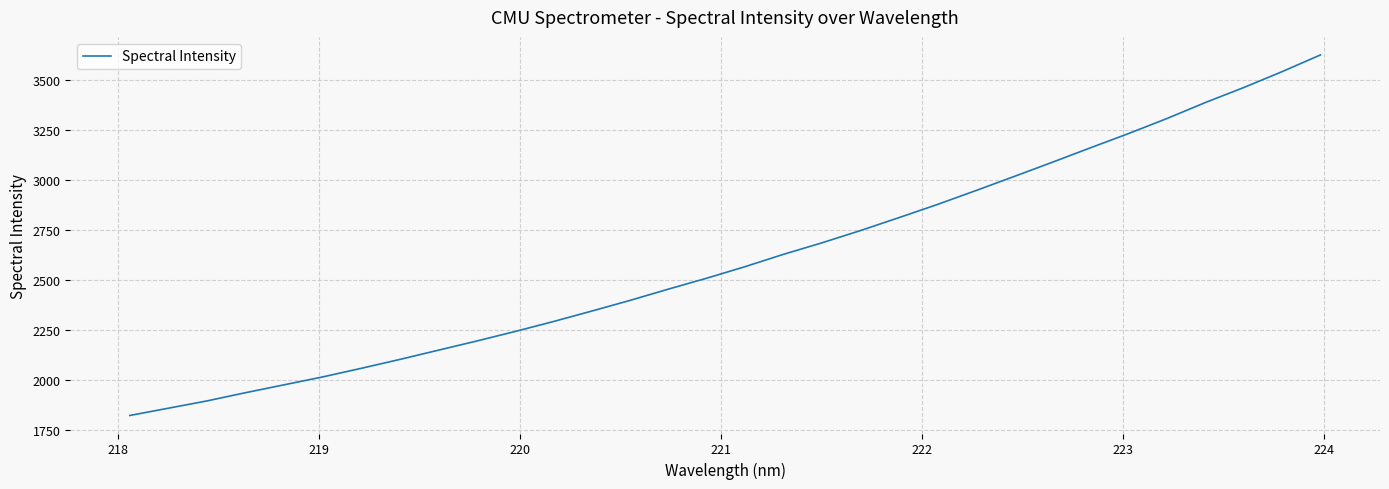

What is the difference between the maximum and minimum values?

1803.2